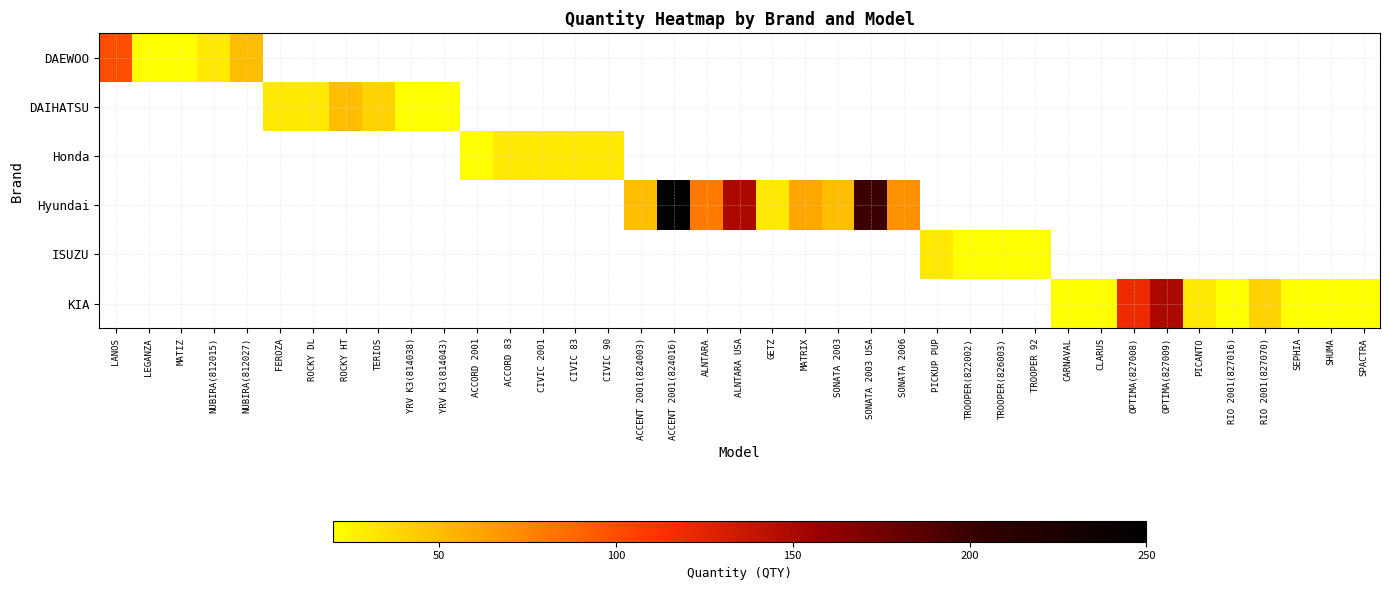

Is the value of DAIHATSU at NUBIRA(812027) greater than the value of ISUZU at SHUMA?

No